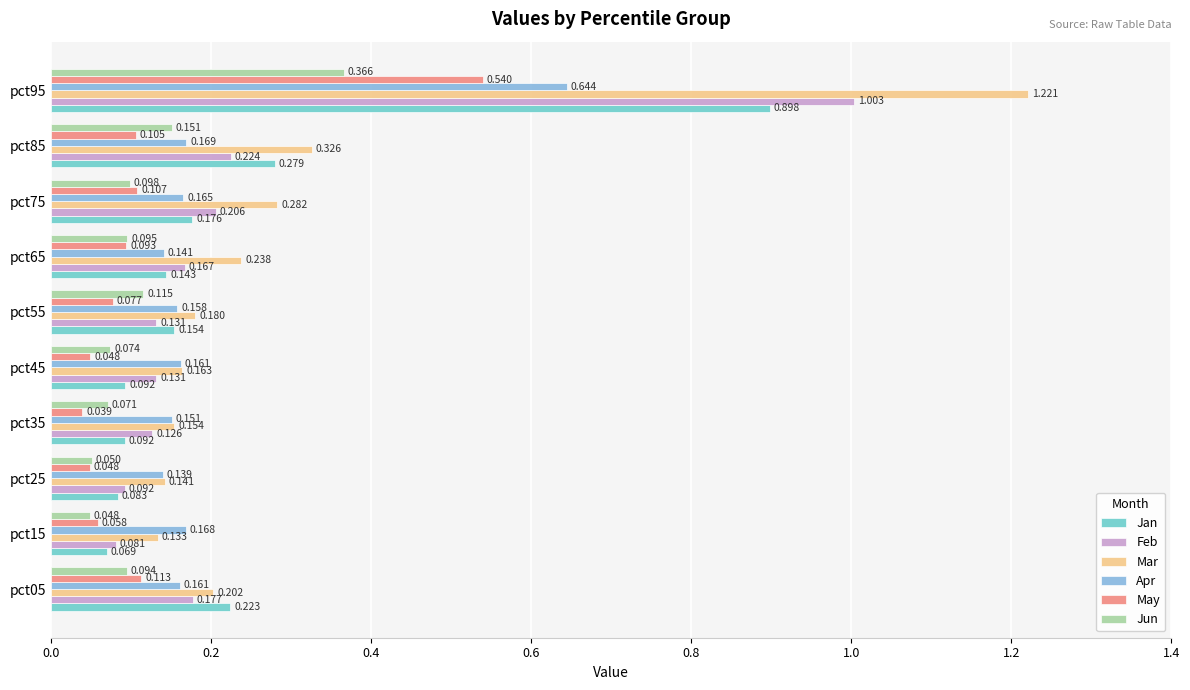

At which category is the sum across all series the highest?

pct95